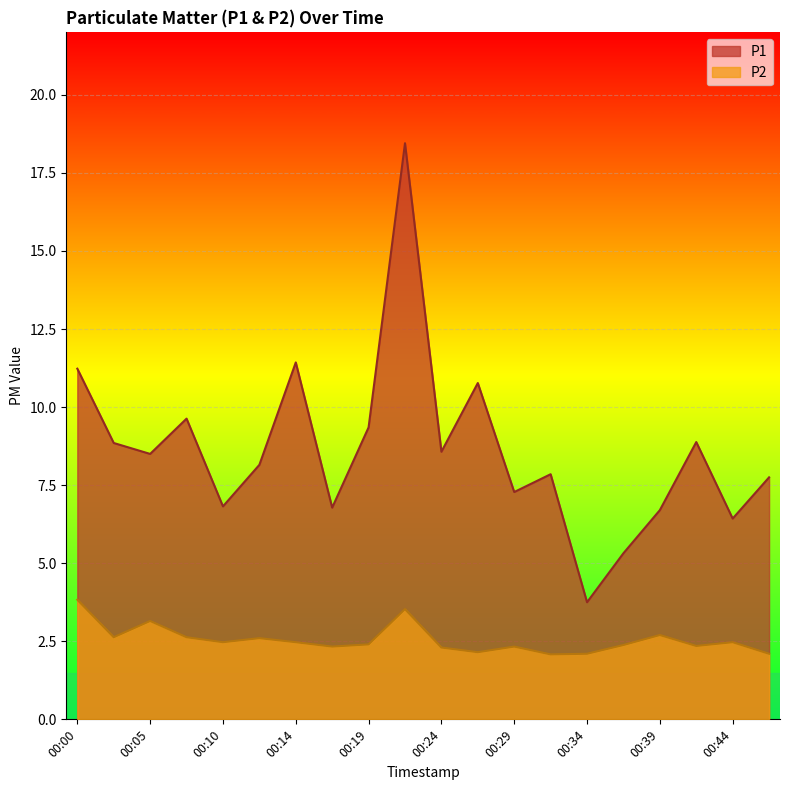

Reading left to right, extract all data points from this chart.

P1: 11.2	8.8	8.5	9.6	6.8	8.2	11.4	6.8	9.3	18.4	8.6	10.8	7.3	7.8	3.8	5.3	6.7	8.9	6.4	7.8
P2: 3.8	2.6	3.1	2.6	2.5	2.6	2.5	2.3	2.4	3.5	2.3	2.1	2.3	2.1	2.1	2.4	2.7	2.4	2.5	2.1